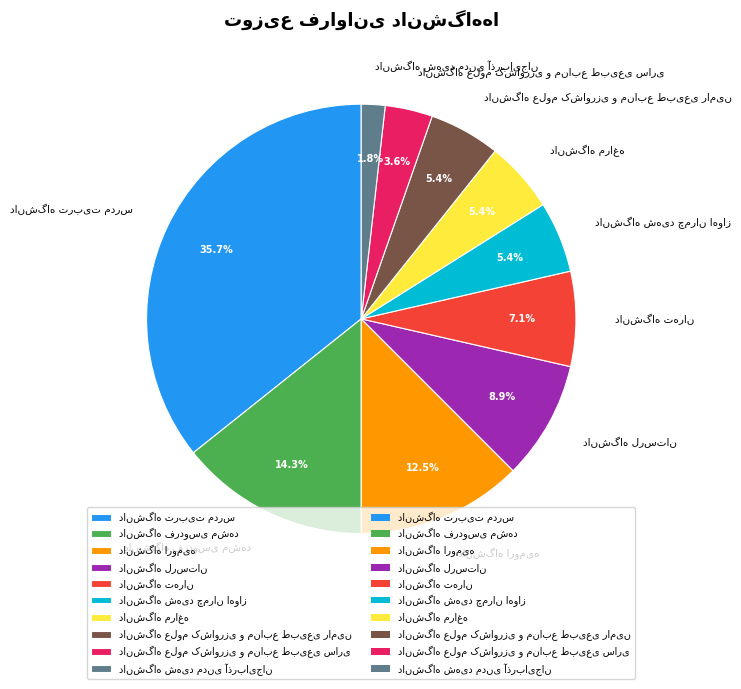

Does any single category account for the majority?

No